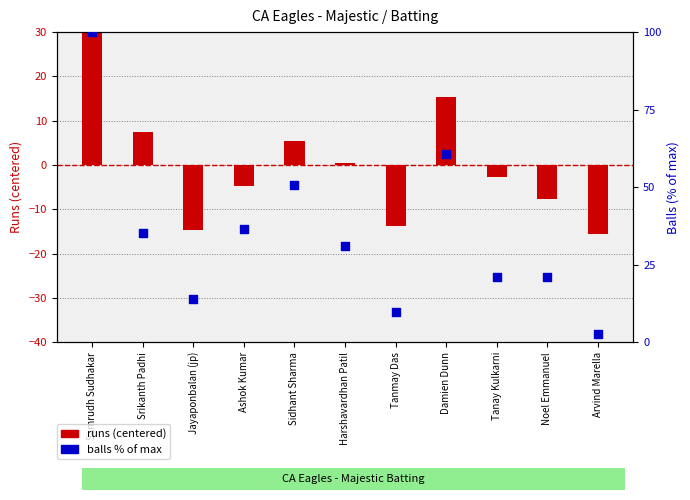

Which series reaches the minimum Y coordinate?

runs (centered)